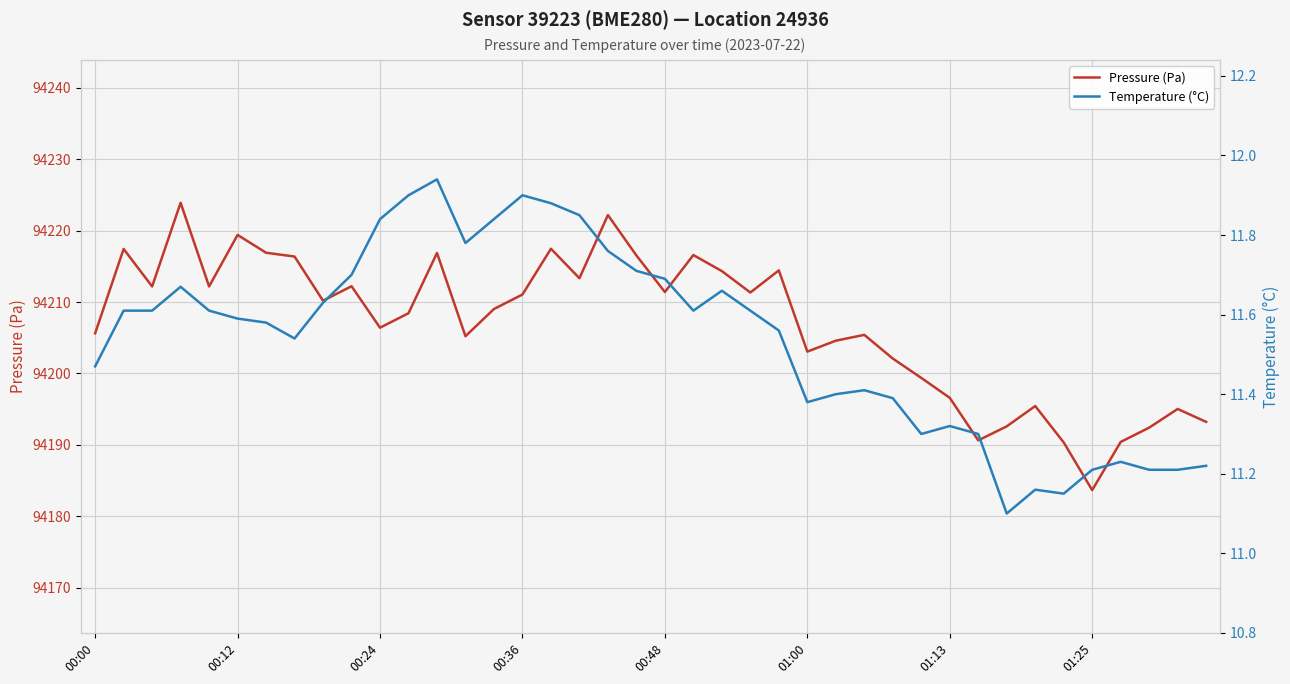

What is the lowest value of the Pressure (Pa) series?

94183.7